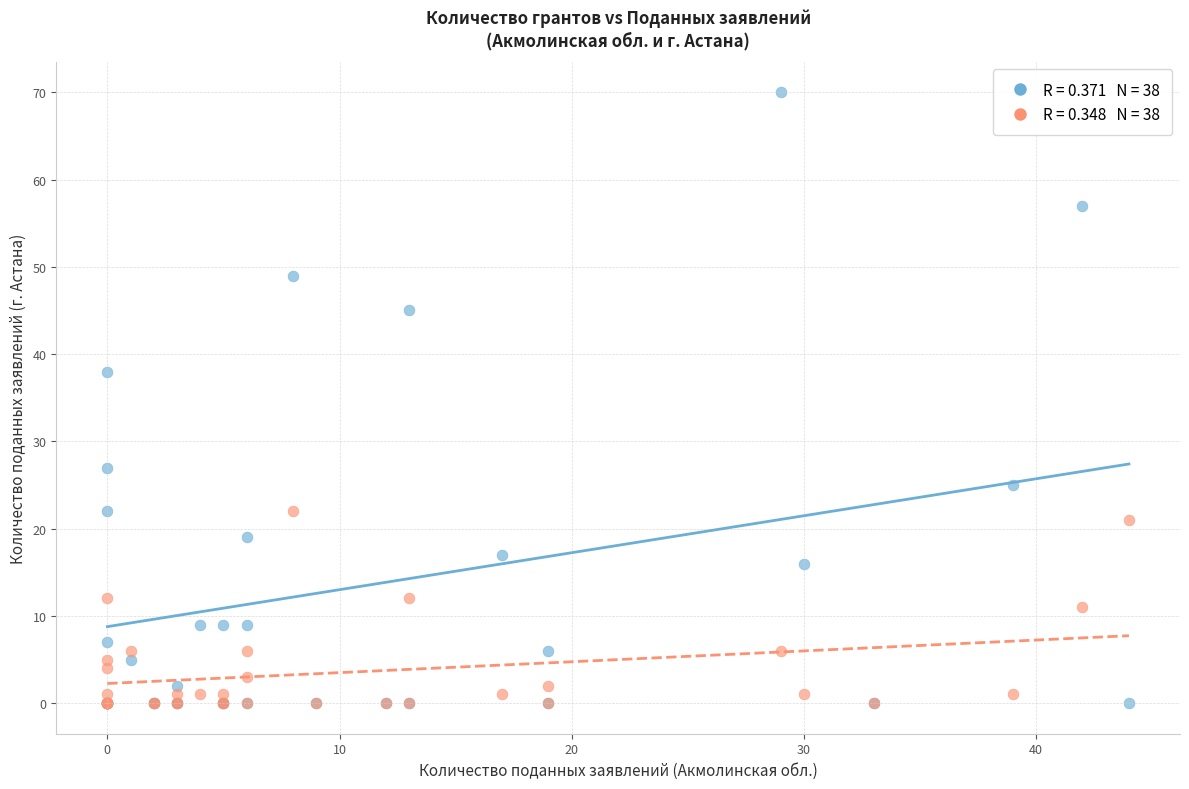

Across all series, what Y value is closest to 35?

38